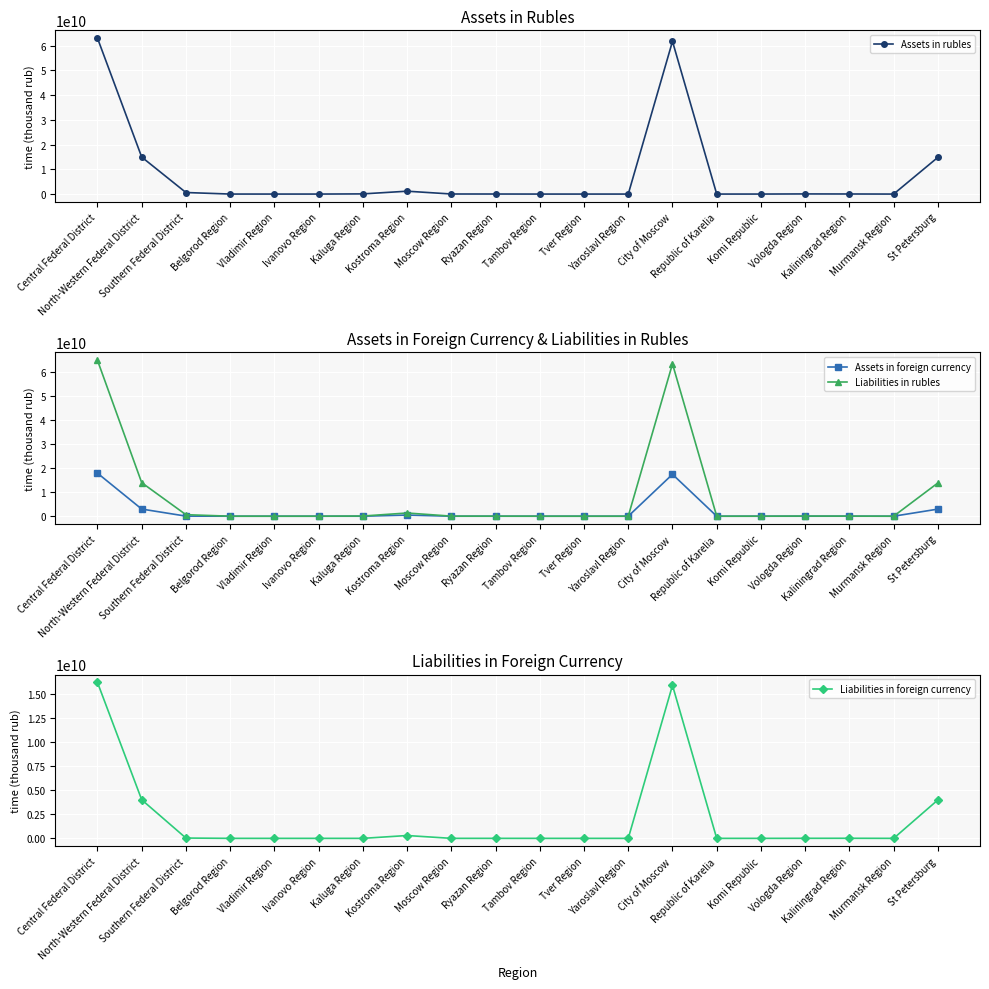

What is the sum of all Liabilities in rubles values?

157992273475